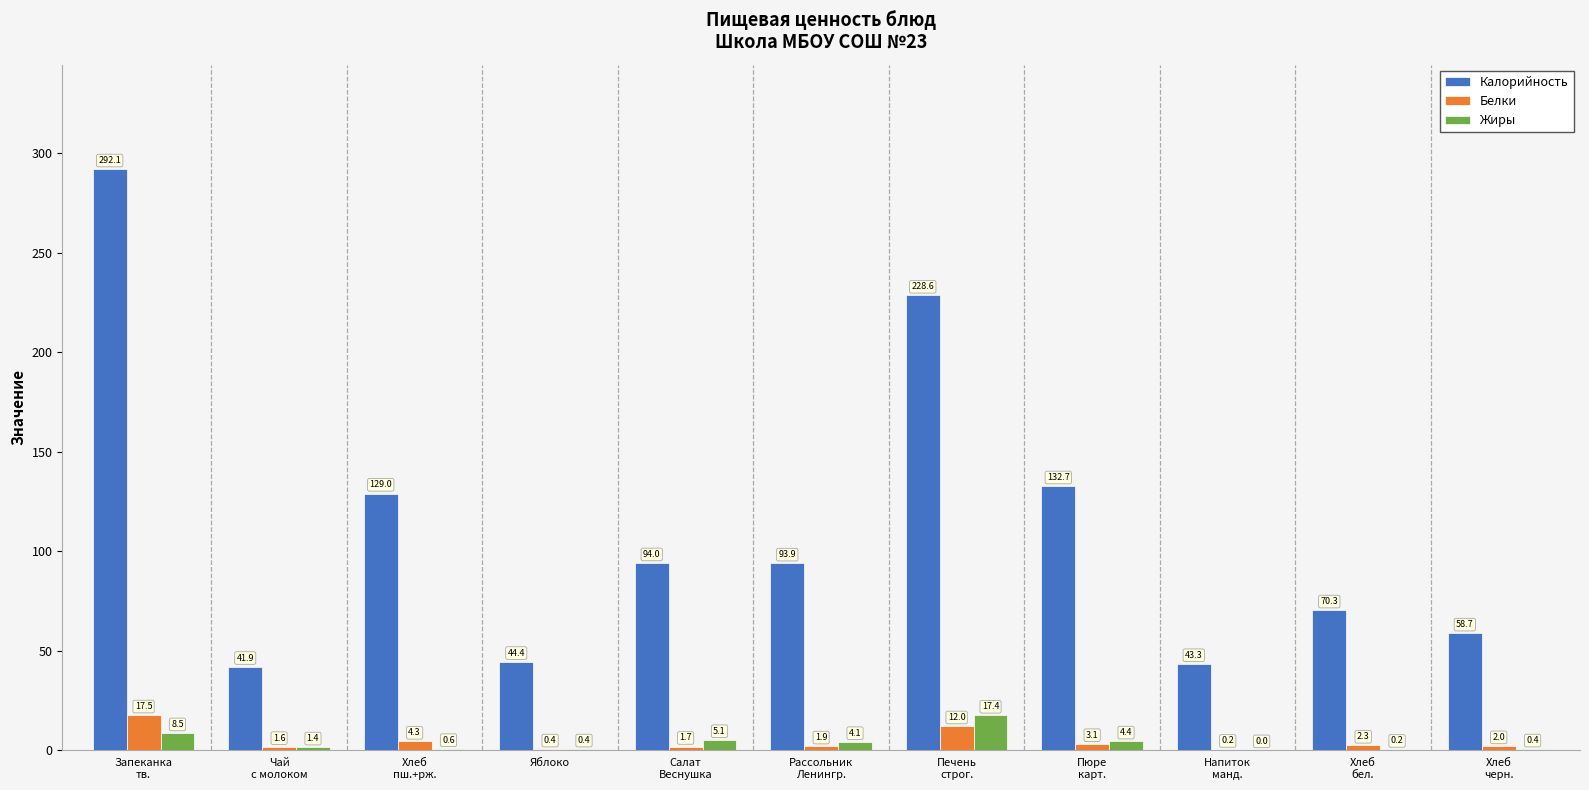

Is the value of Белки at Запеканка
тв. greater than the value of Калорийность at Печень
строг.?

No